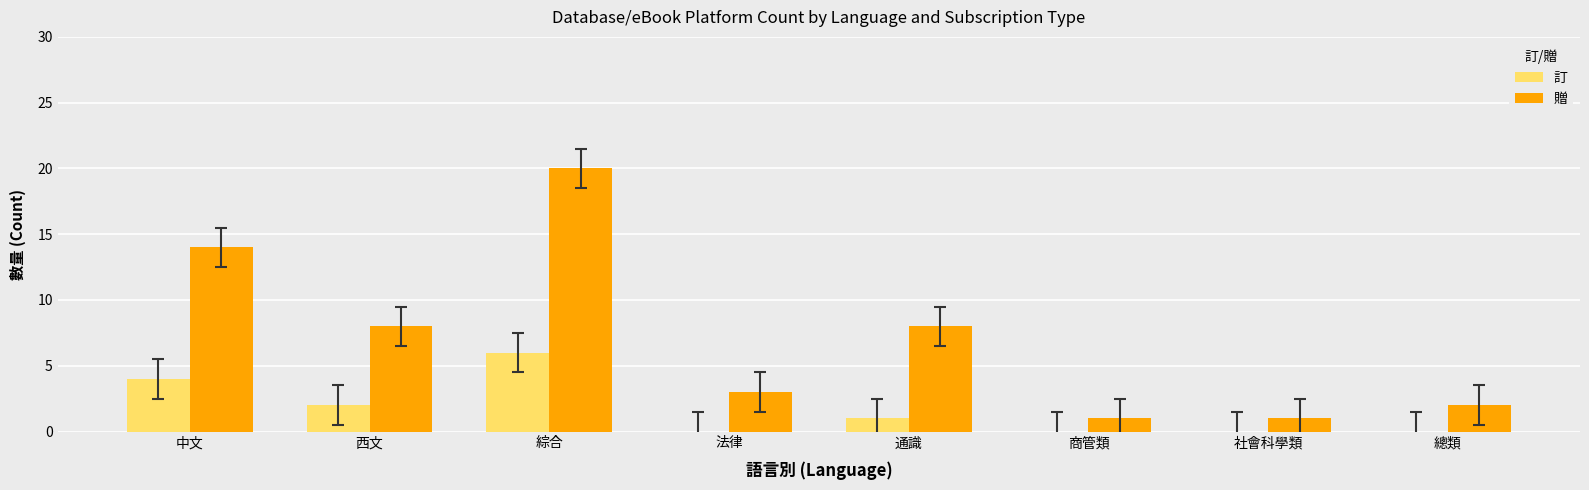

Count the number of categories in the chart.

8